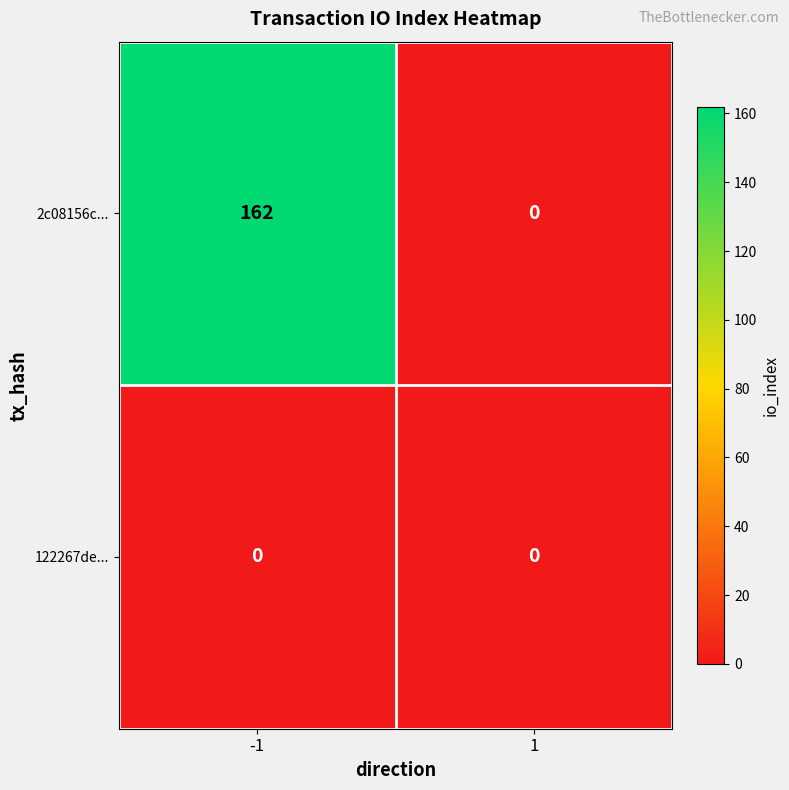

Rank the series by their maximum value, from lowest to highest.

122267de..., 2c08156c...